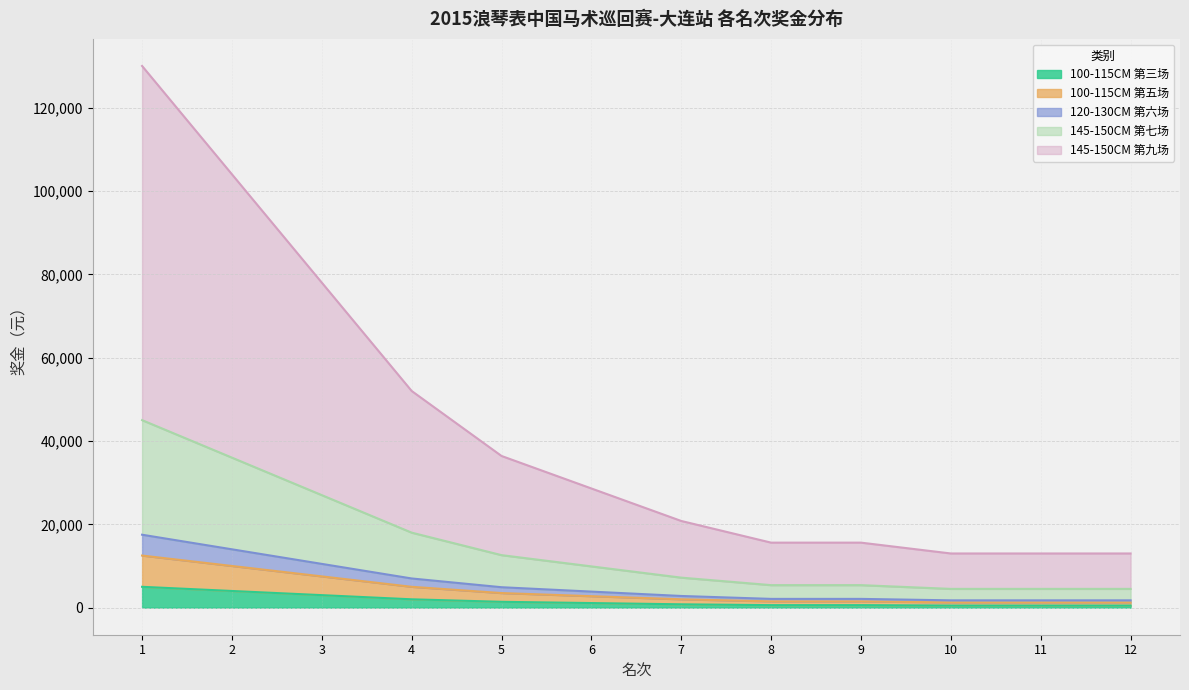

Does the chart display data point markers on the line(s)?

No